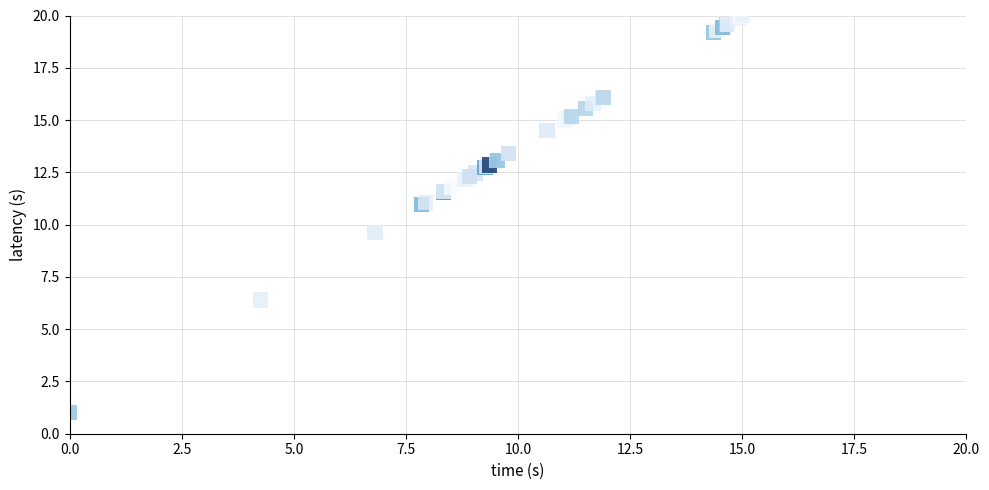

What Y value in the scatter plot is closest to 10?

9.6